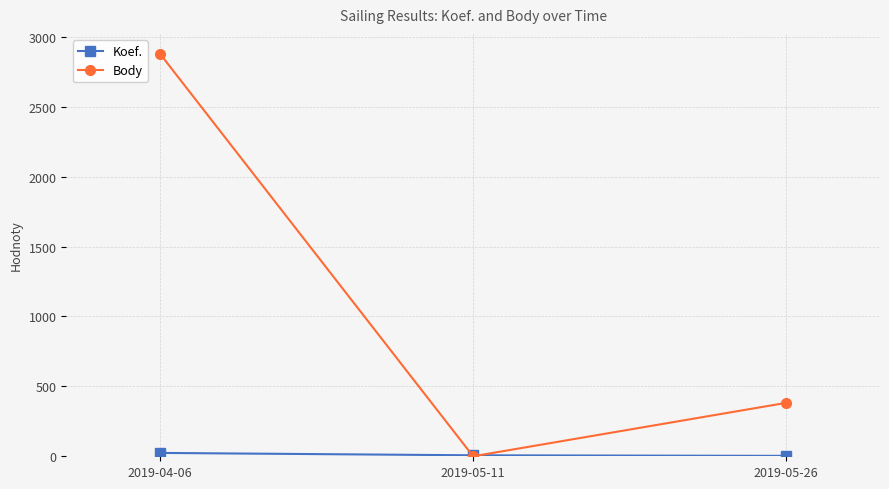

The value of Body at 2019-04-06 is 1452. True or false?

False